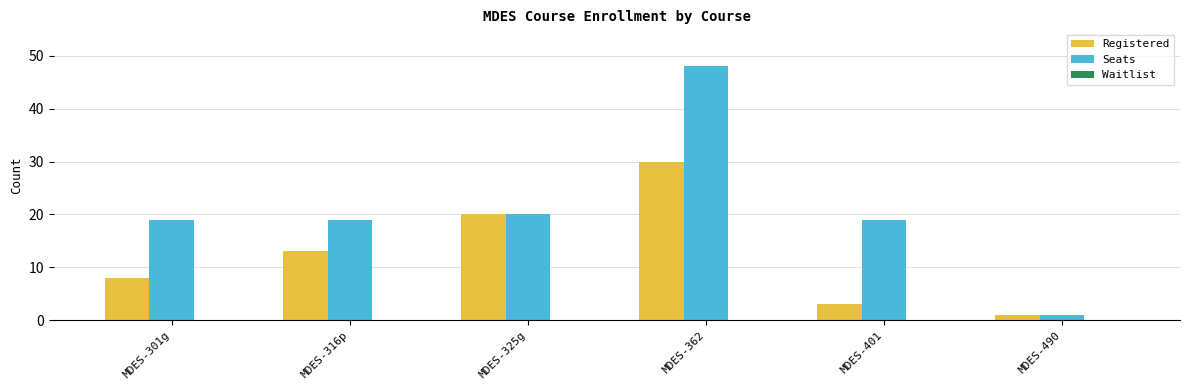

At MDES-401, list the series in order from smallest to largest.

Registered, Seats